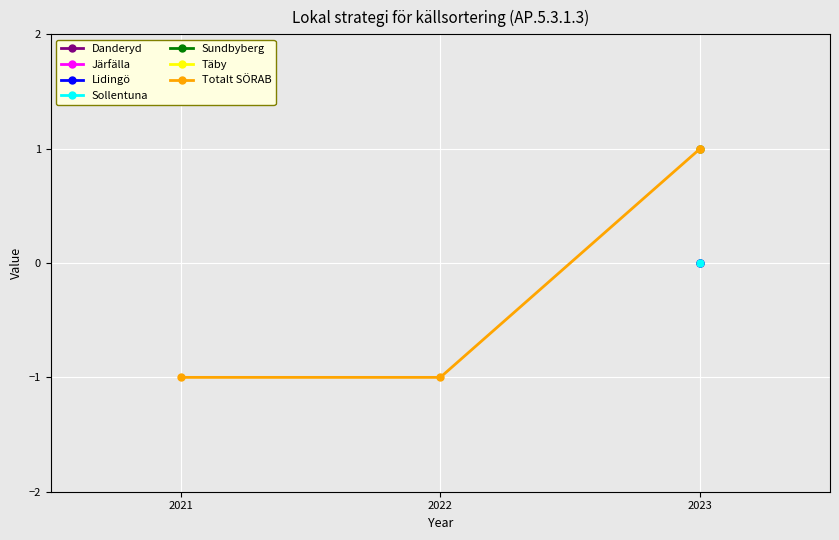

What is the change in value from 2022 to 2023?

+2